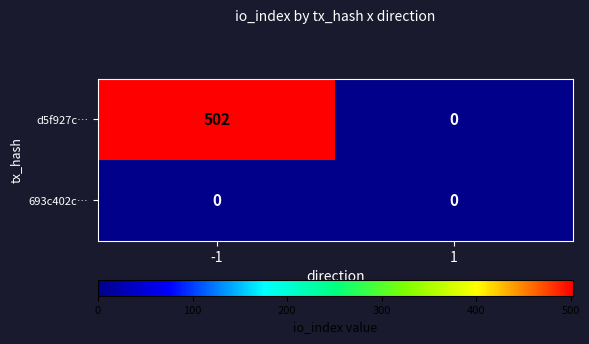

True or false: d5f927c… has a value of 260 at 1.

False